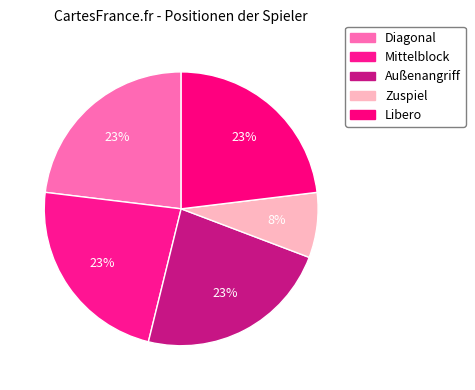

Count the number of slices in the pie.

5